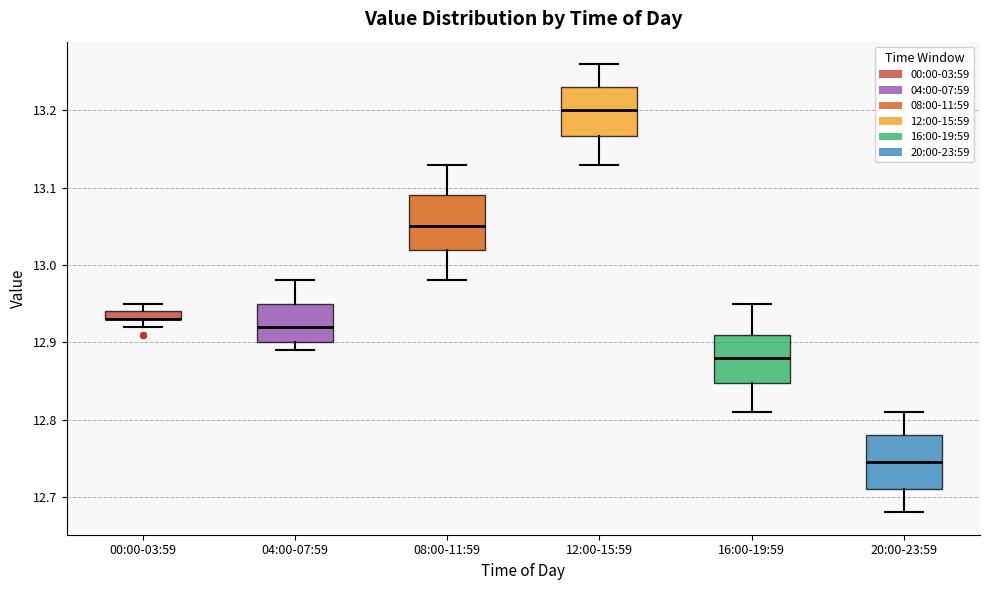

Where is the lower edge of the box for 20:00-23:59 on the y-axis? The values are not printed on the chart, so give them approximately, as read against the axis.

12.71